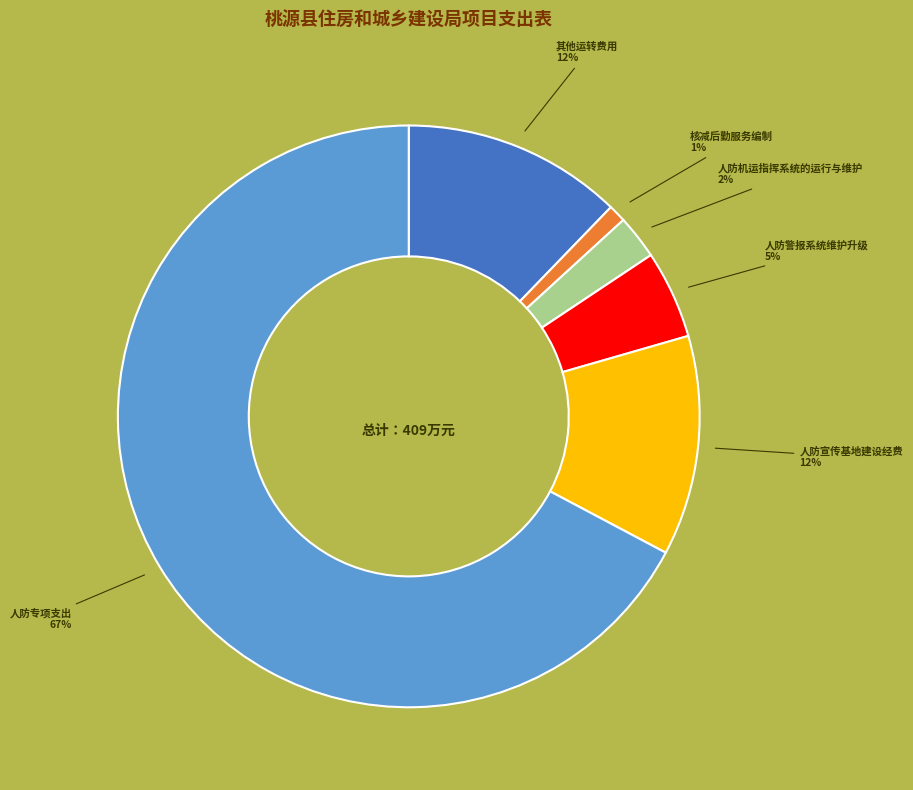

Is there a majority slice in this chart?

Yes